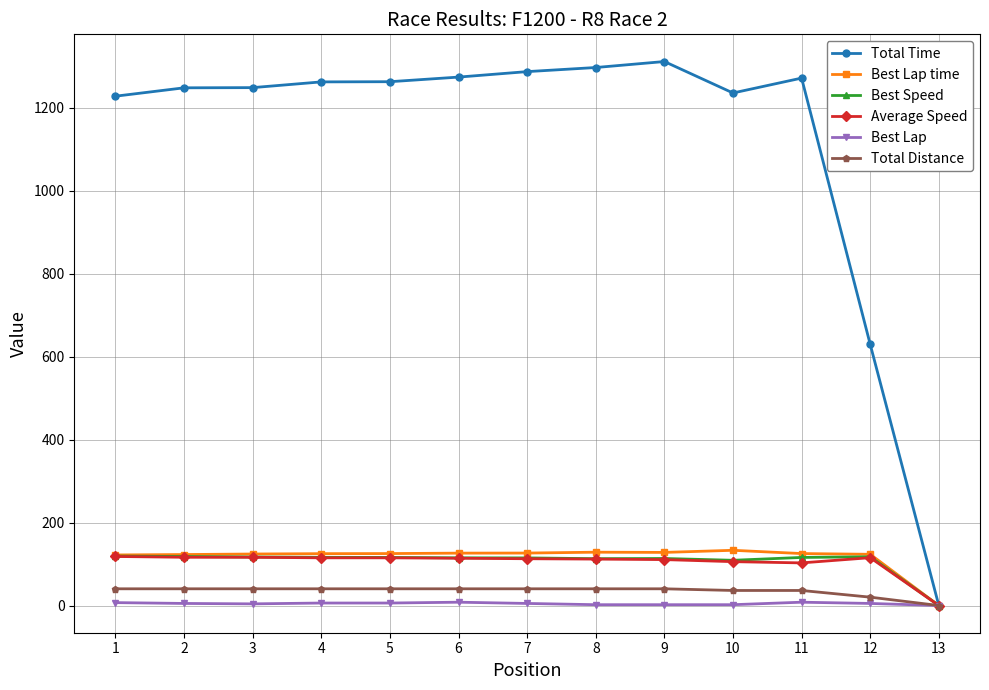

Is it true that Best Speed equals 114.9 at 6?

True